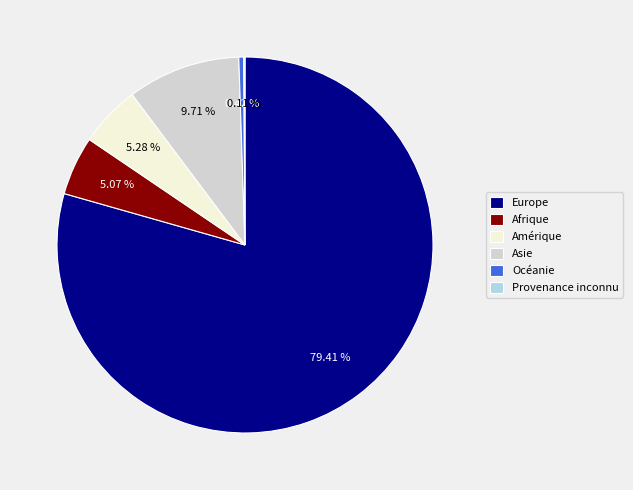

Approximately how many times larger is the value at Afrique compared to Amérique?

1.0